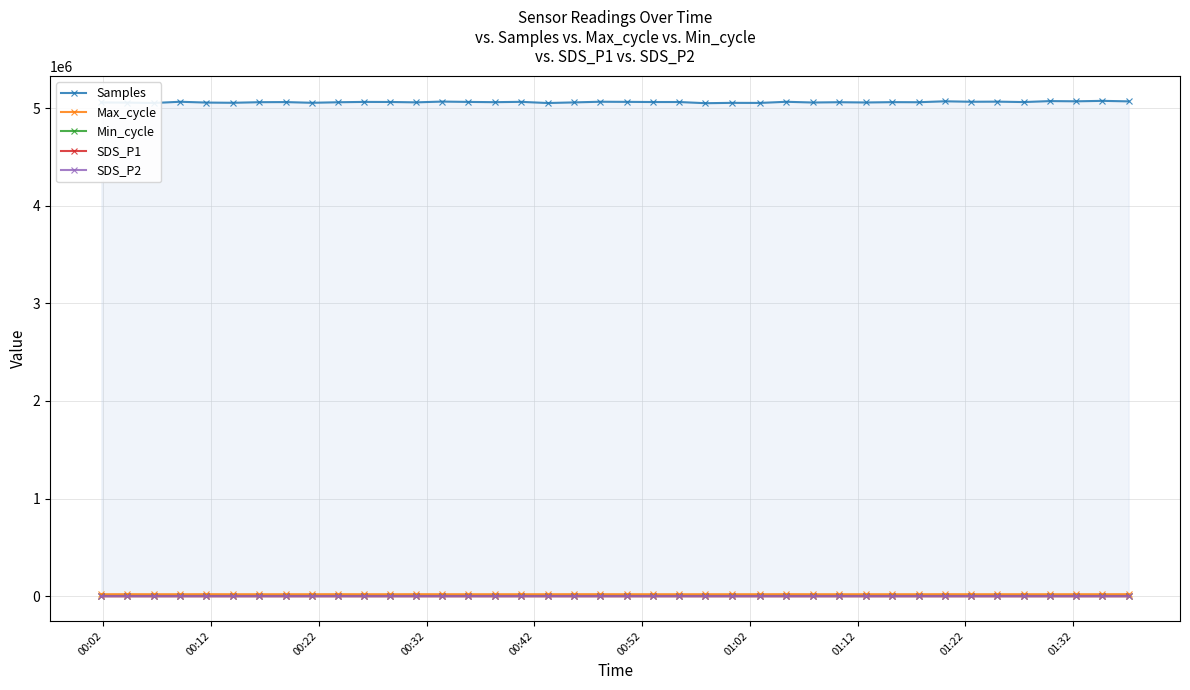

Which series has the largest range (max minus min)?

Samples